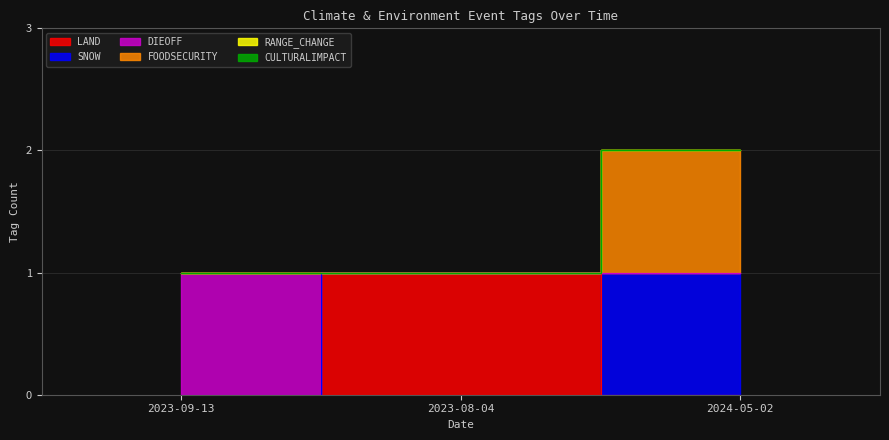

Between 2024-05-02 and 2023-09-13, which is larger?

2024-05-02